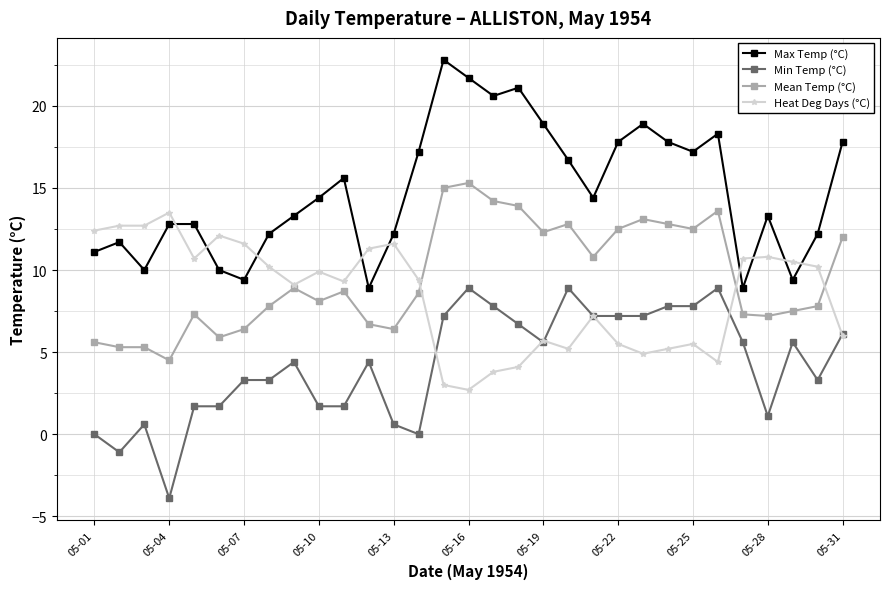

True or false: Mean Temp (°C) and Max Temp (°C) intersect in this chart.

False